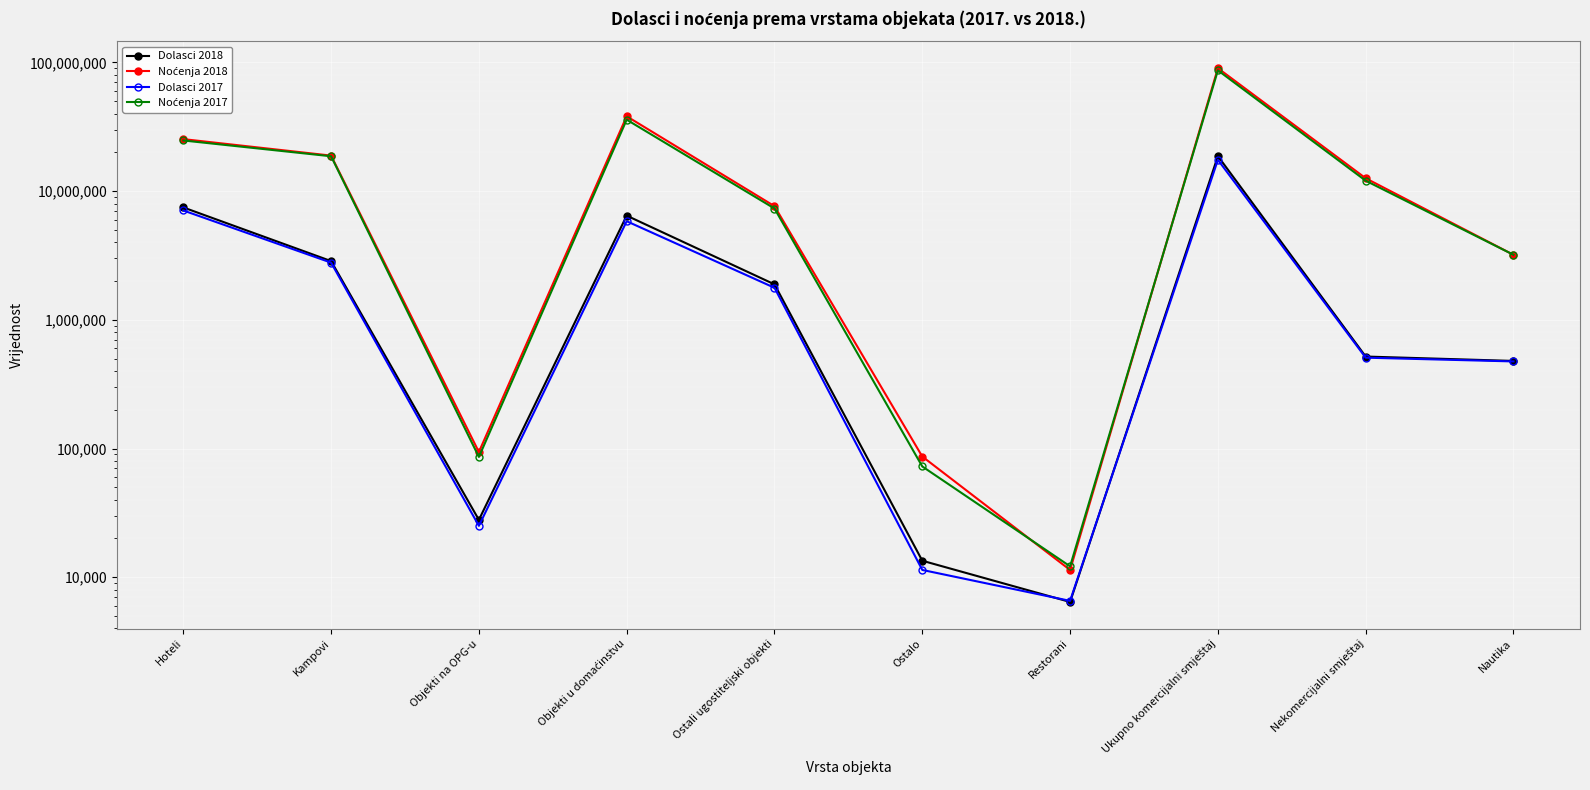

The value of Noćenja 2017 at Ostali ugostiteljski objekti is 7329986. True or false?

True